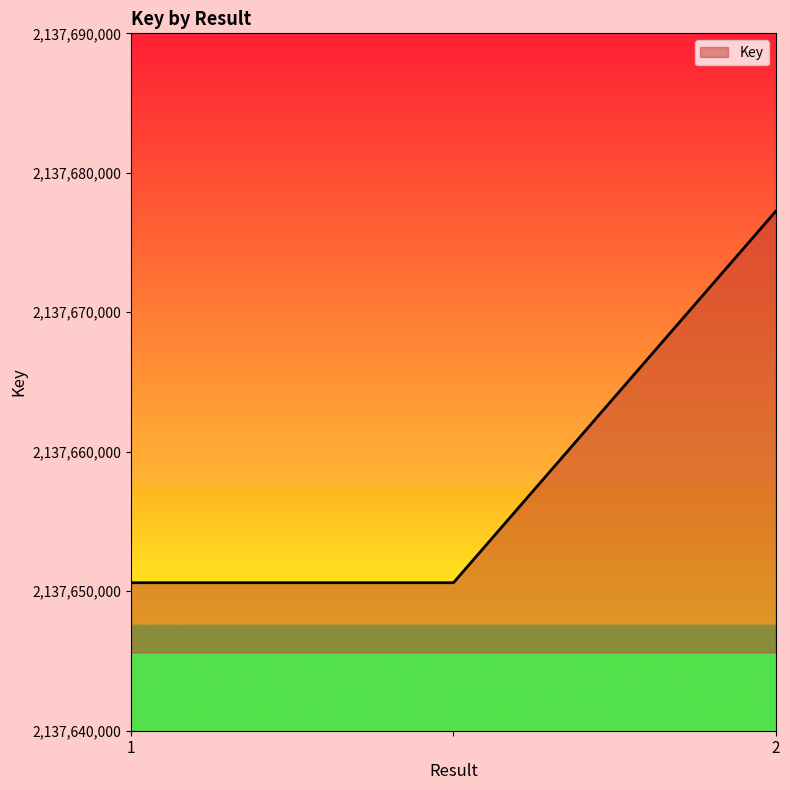

How many values exceed 2137650611?

1